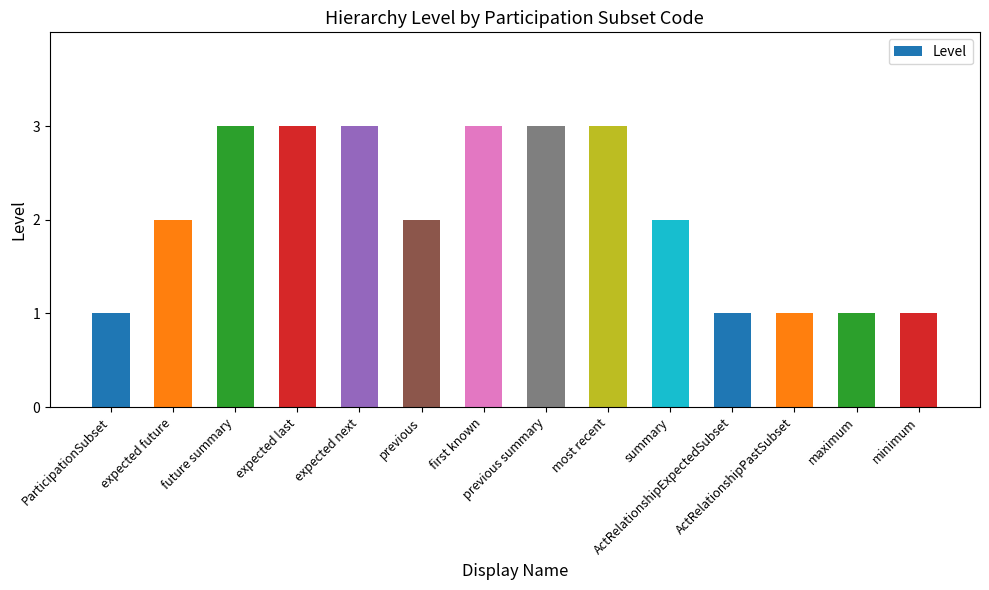

What is the greatest value displayed?

3